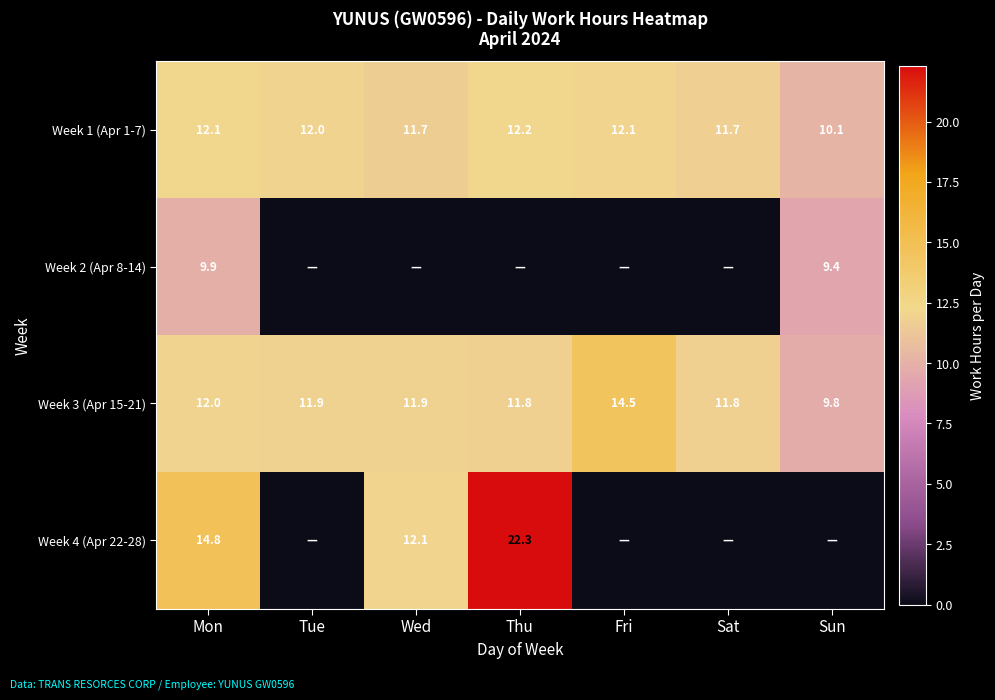

At which label does Week 3 (Apr 15-21) first exceed 11?

Mon